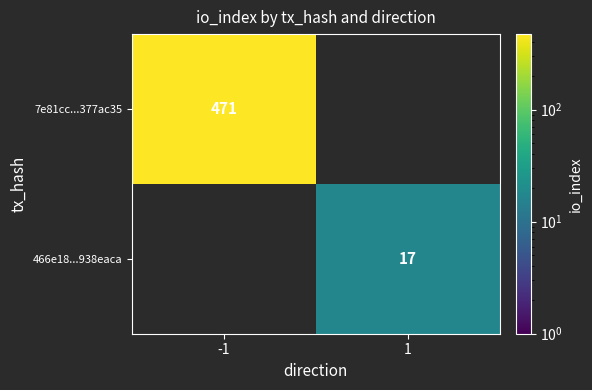

At which category is the sum across all series the highest?

-1